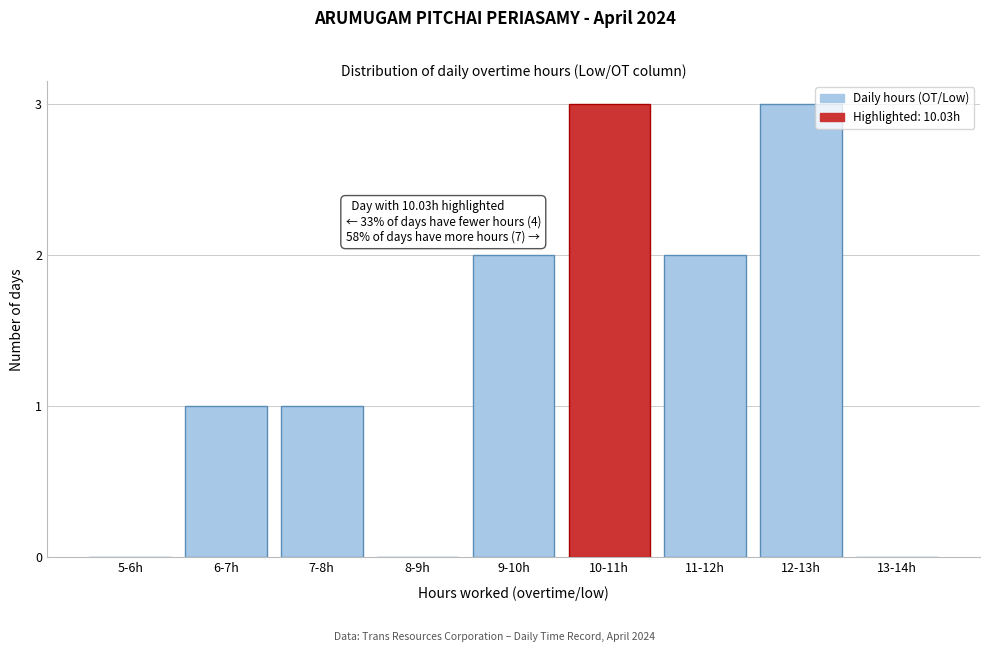

Reading right to left, list all the values displayed in this chart.

13-14h=0	12-13h=3	11-12h=2	10-11h=3	9-10h=2	8-9h=0	7-8h=1	6-7h=1	5-6h=0